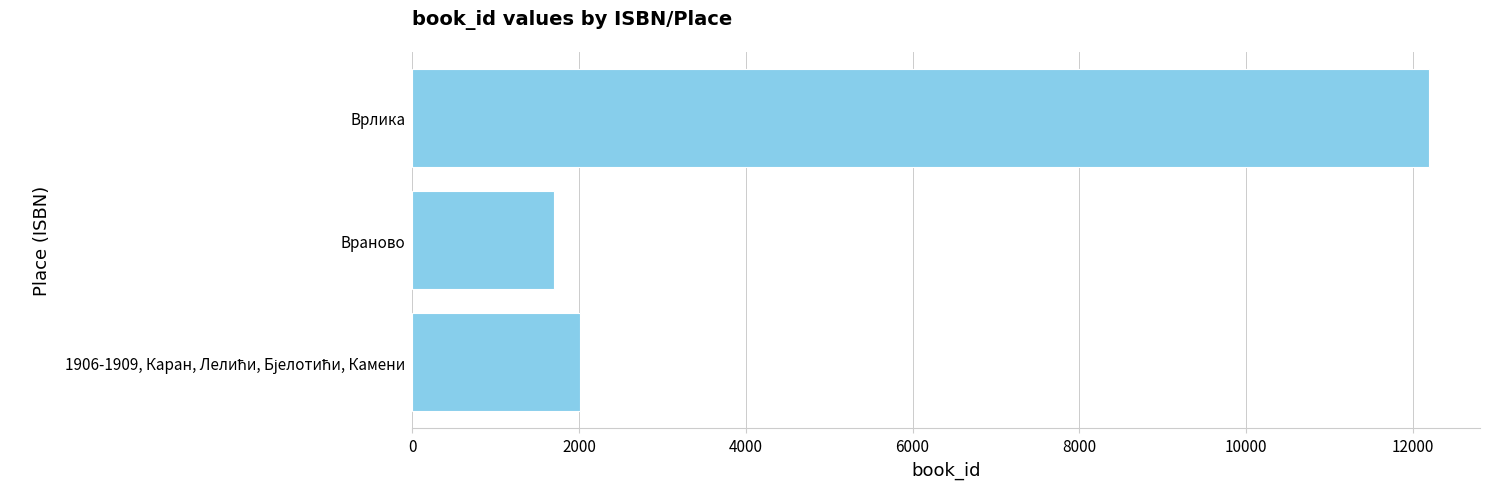

Are the bars horizontal?

Yes